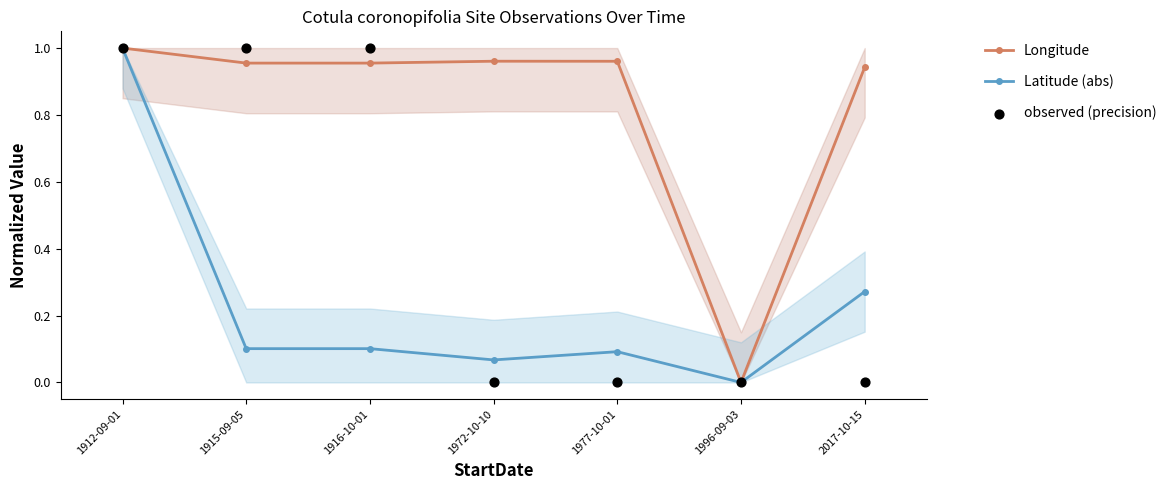

What is the total value across all series at 1977-10-01?

1.1